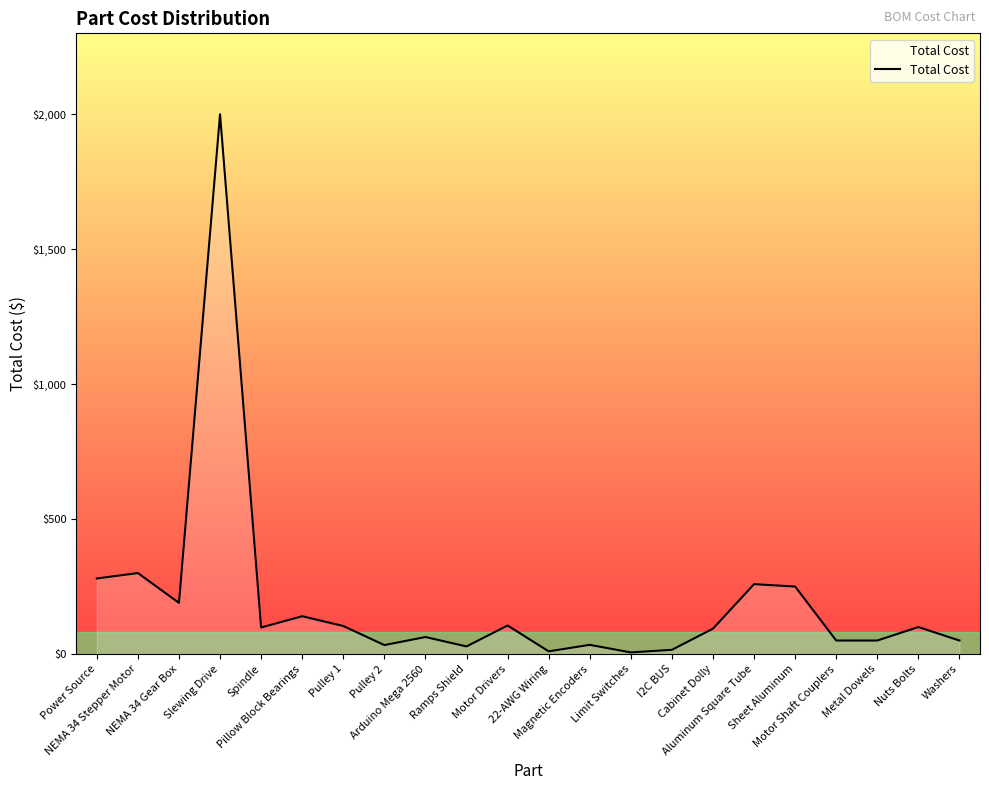

Which has a higher value, NEMA 34 Stepper Motor or Arduino Mega 2560?

NEMA 34 Stepper Motor